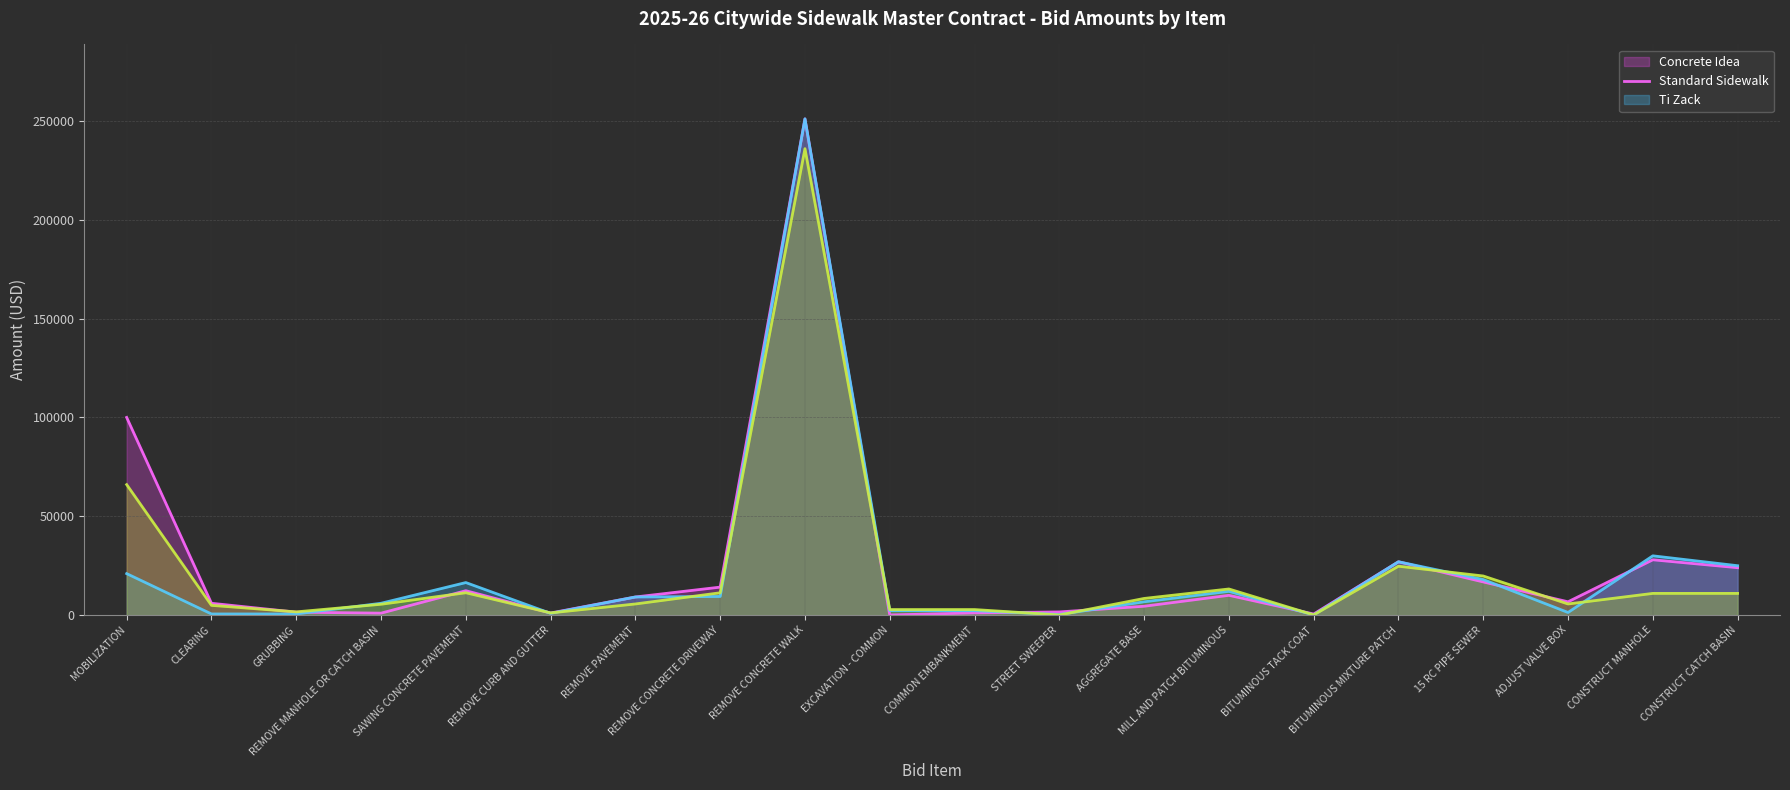

At BITUMINOUS TACK COAT, list the series in order from largest to smallest.

Concrete Idea (line), Ti Zack (line), Standard Sidewalk (line)